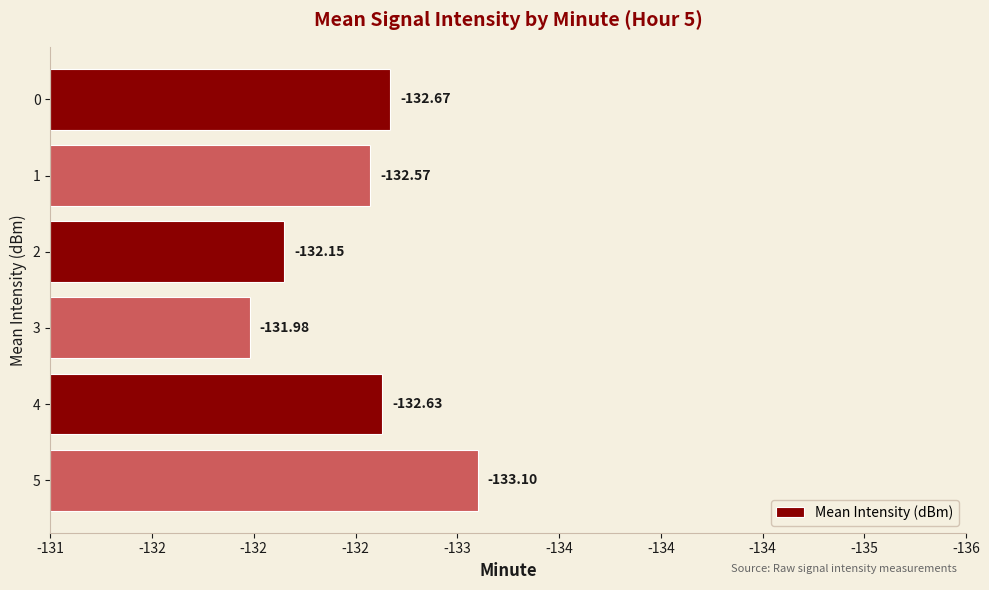

Between 3 and 1, which is larger?

1